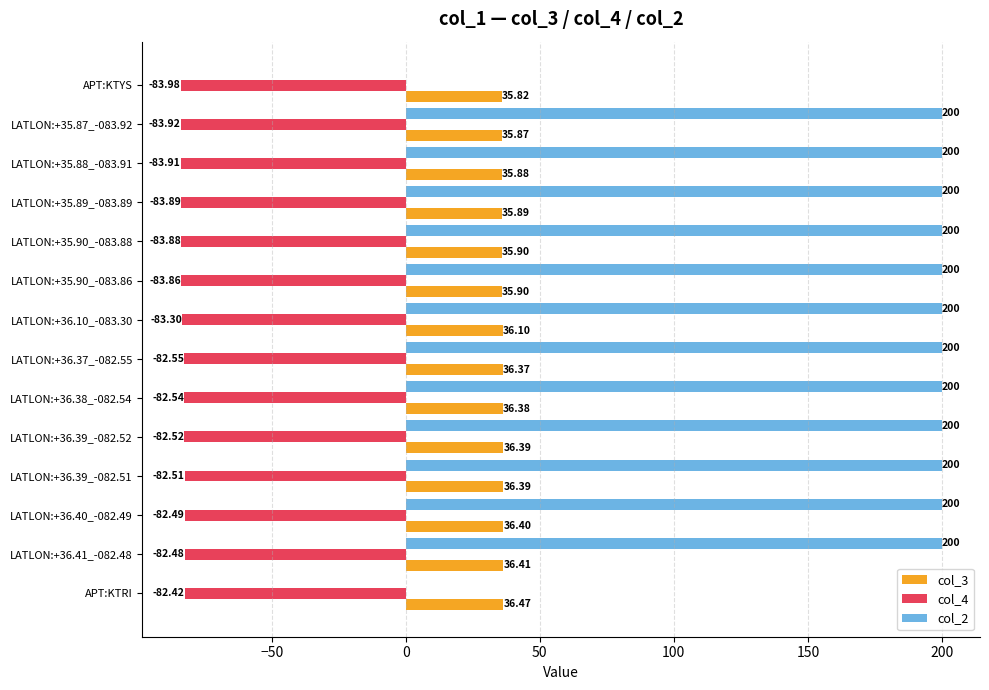

What is the average value of the col_2 series?

171.4